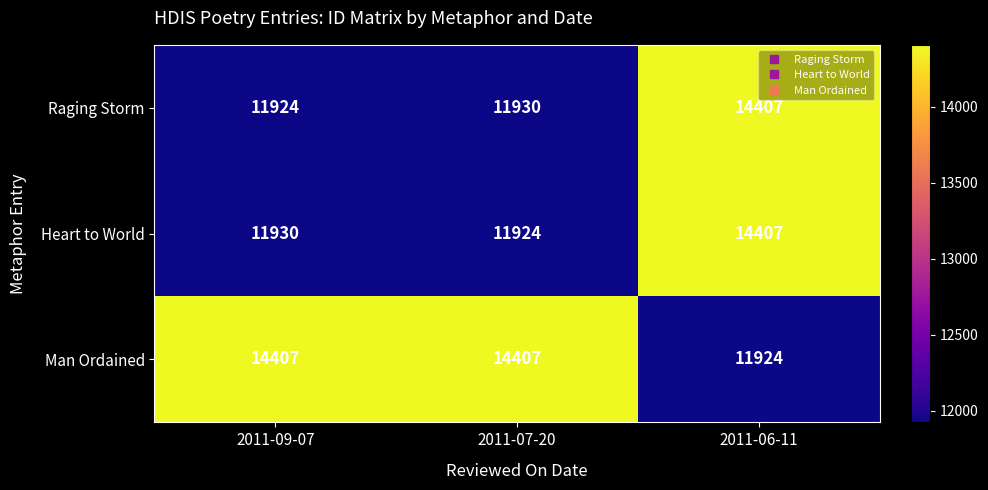

What is the spread (max minus min) of values at 2011-07-20?

2483